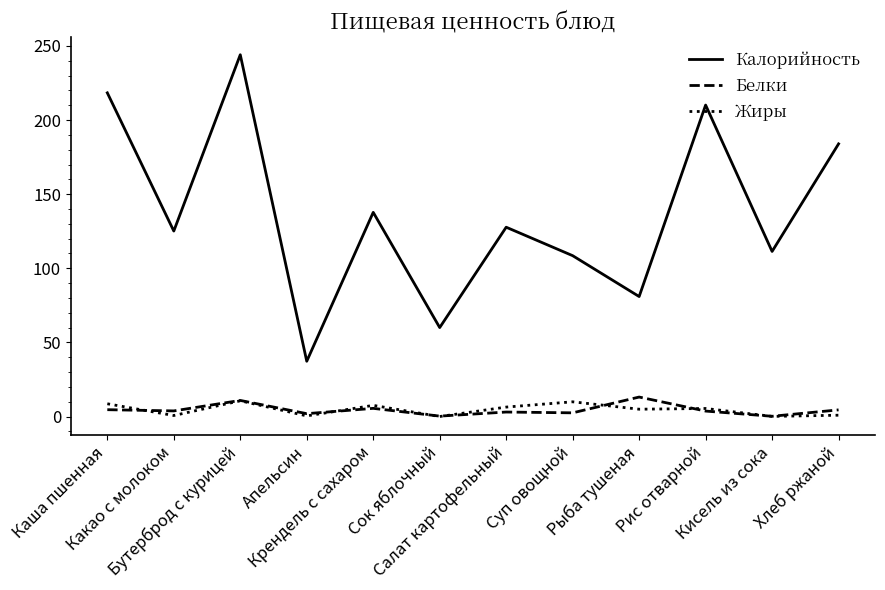

In Жиры, how many points are higher than both neighbors (excluding endpoints)?

4